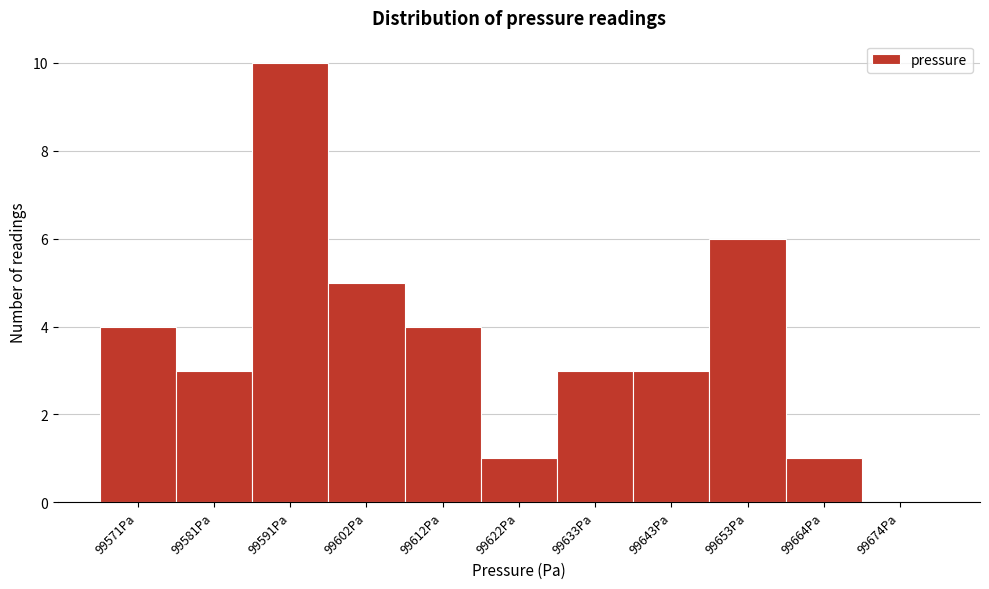

Reading left to right, transcribe all the data shown in this chart.

99571Pa=4	99581Pa=3	99591Pa=10	99602Pa=5	99612Pa=4	99622Pa=1	99633Pa=3	99643Pa=3	99653Pa=6	99664Pa=1	99674Pa=0